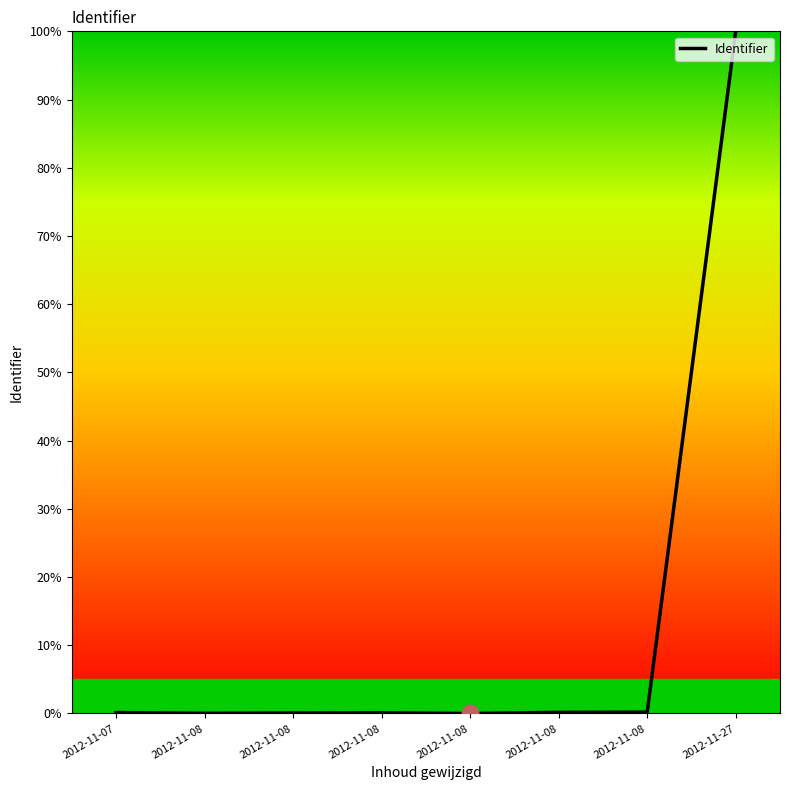

Is this an area chart (filled region under the line)?

No